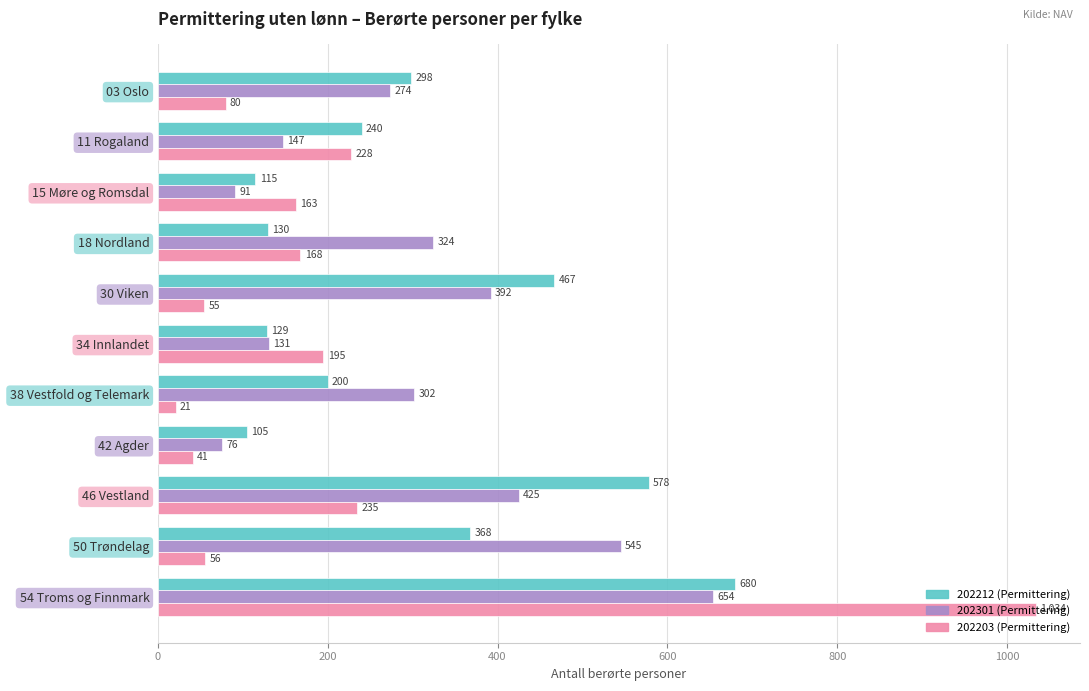

Which series has the largest total across all categories?

202301 (Permittering)